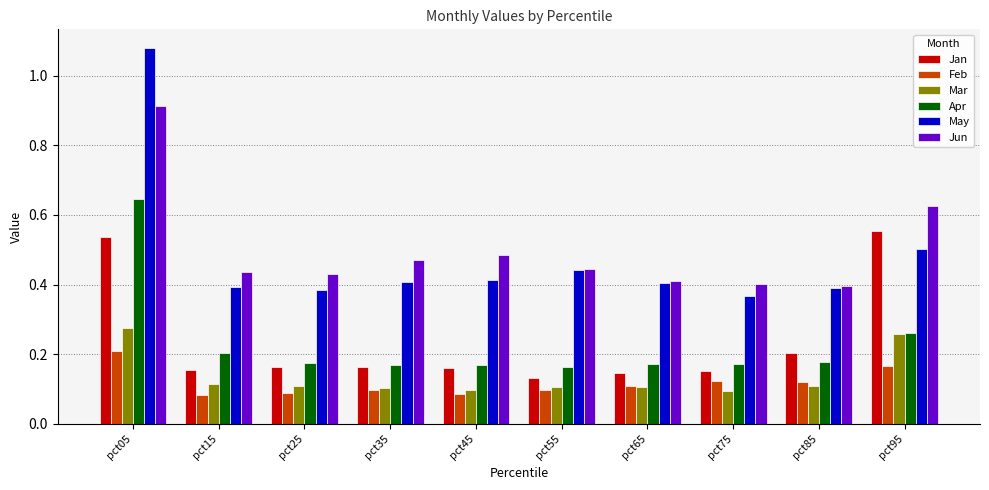

Which series has the largest total across all categories?

Jun